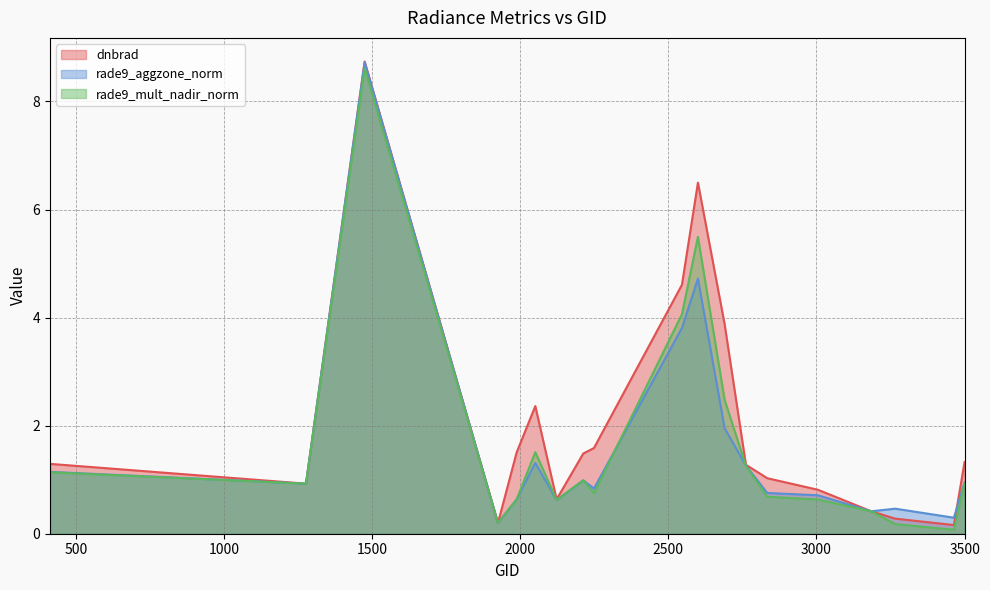

After their last crossing, which series has the higher values: rade9_mult_nadir_norm or dnbrad?

dnbrad